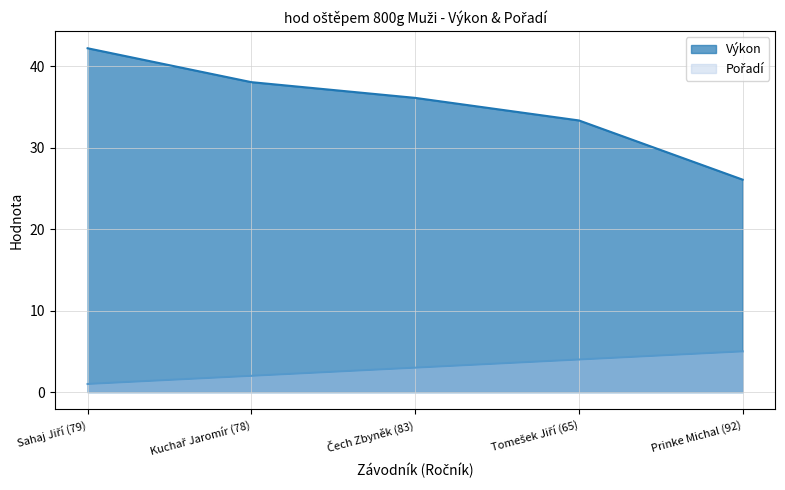

At Kuchař Jaromír (78), list the series in order from largest to smallest.

Výkon, Pořadí